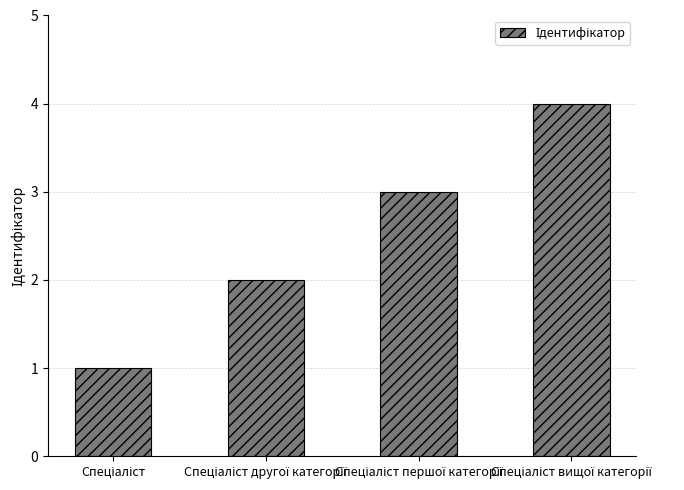

What is the maximum value shown in the chart?

4